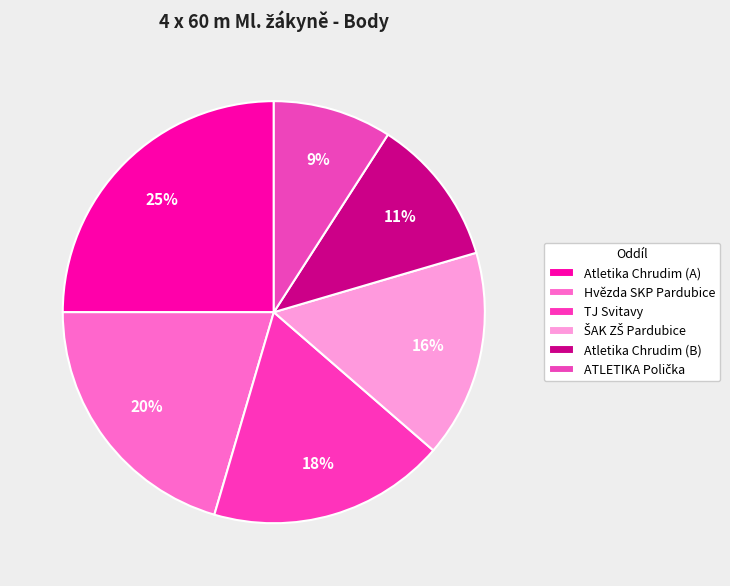

To the nearest percent, what portion does ŠAK ZŠ Pardubice represent?

16%